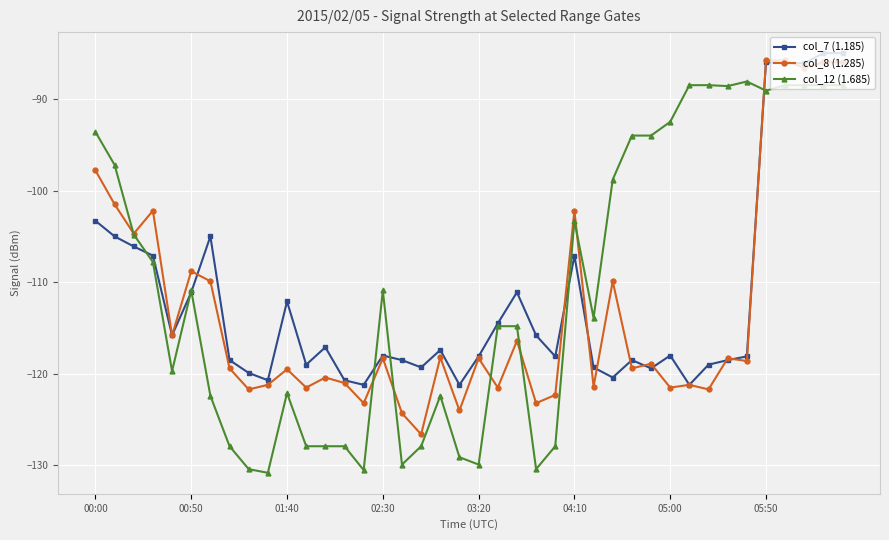

What is the minimum value for col_7 (1.185)?

-121.2